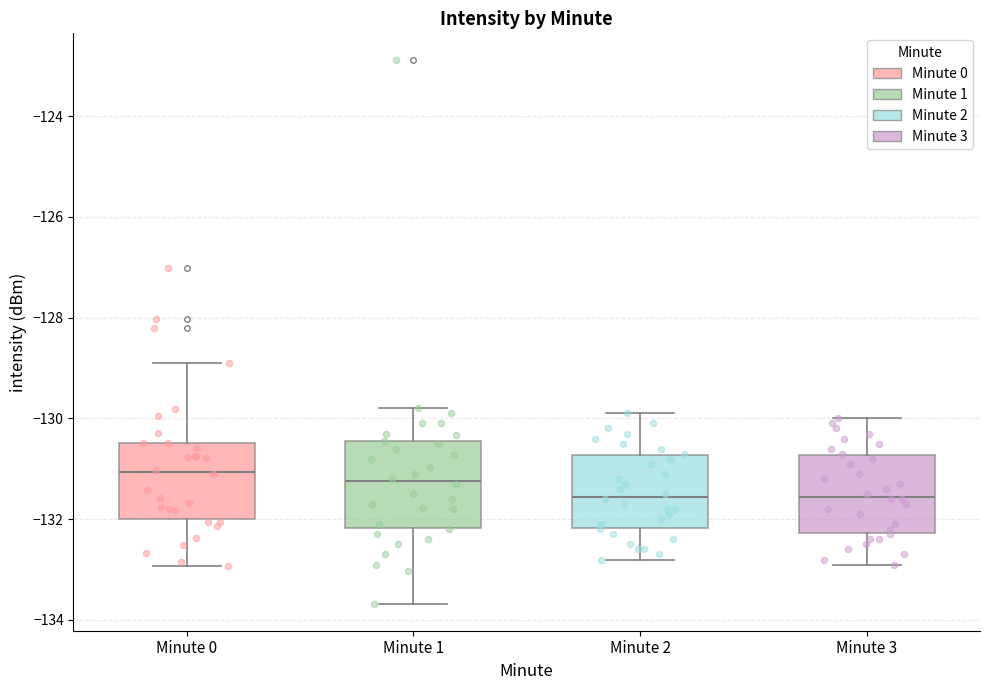

Where is the upper edge of the box for Minute 1 on the y-axis? The values are not printed on the chart, so give them approximately, as read against the axis.

-130.4